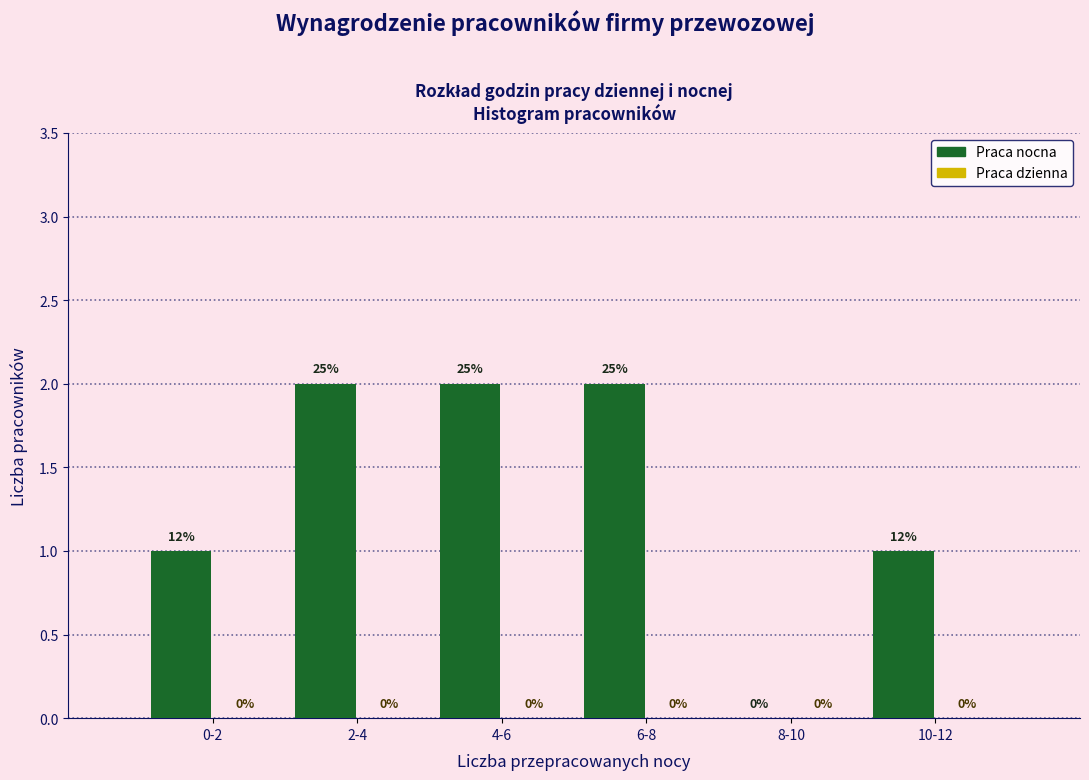

Reading right to left, list all the values displayed in this chart.

10-12=1	8-10=0	6-8=2	4-6=2	2-4=2	0-2=1